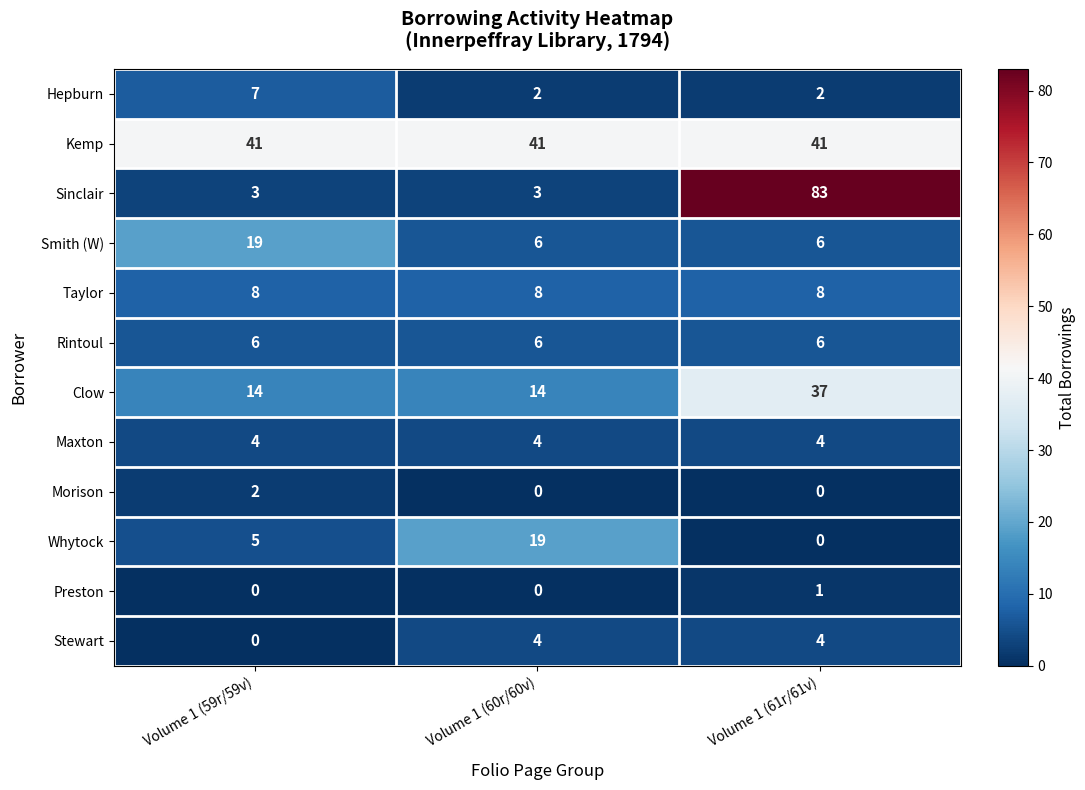

The value of Hepburn at Volume 1 (60r/60v) is 3. True or false?

False